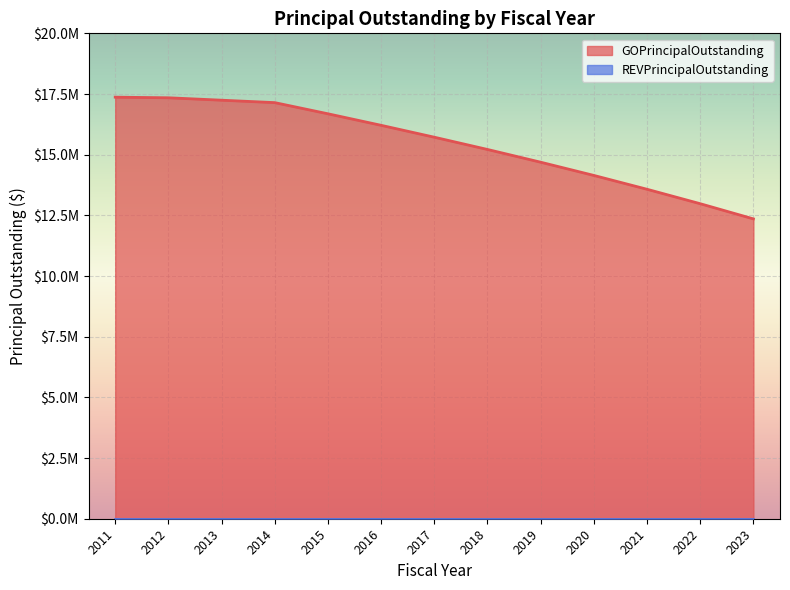

What is the difference between the maximum and minimum values?

5015000